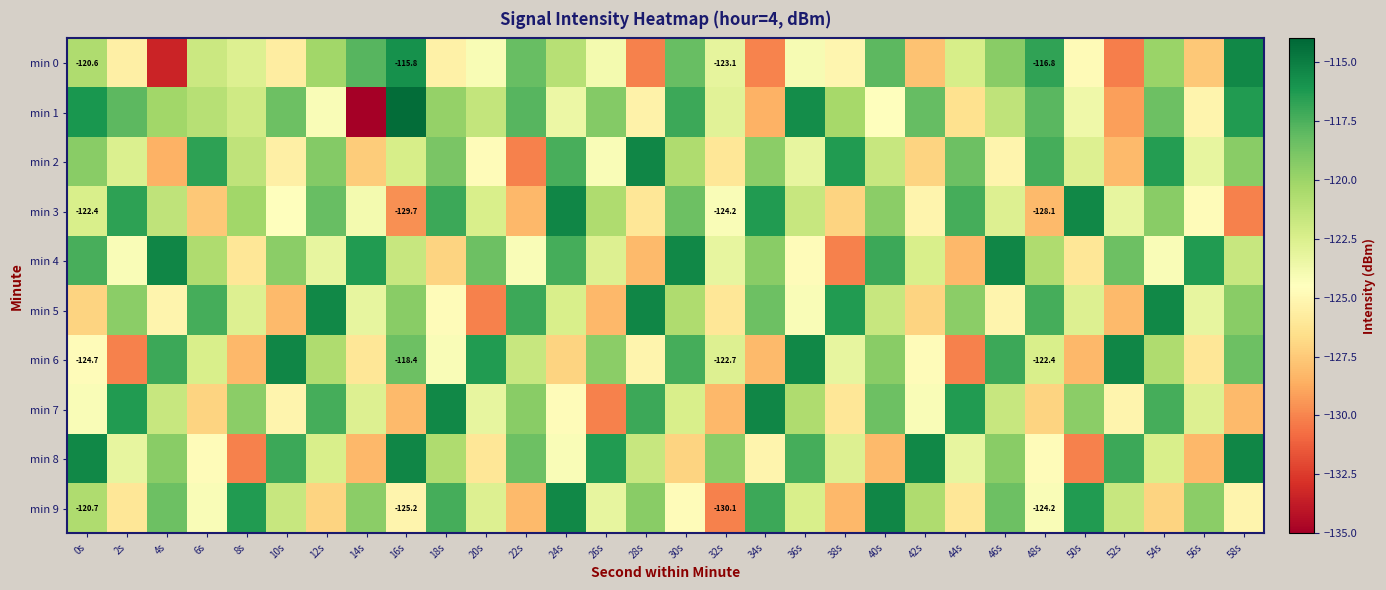

Which series has the largest range (max minus min)?

min 1